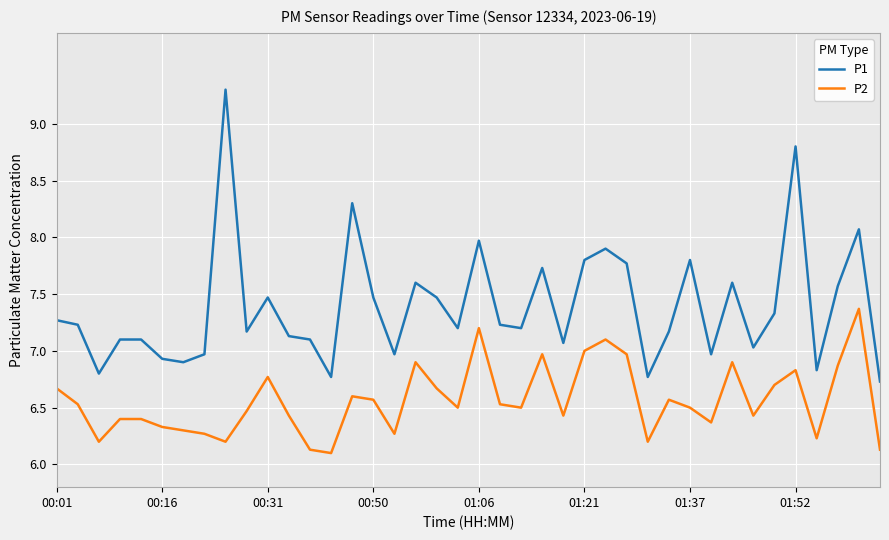

True or false: P1 and P2 intersect in this chart.

False